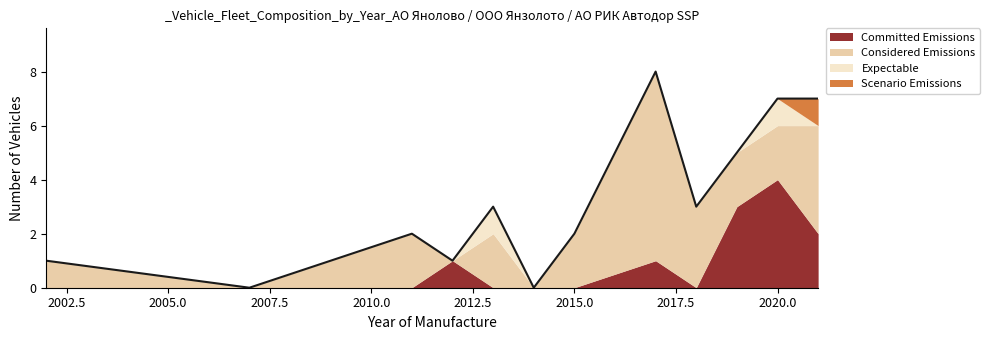

What is the highest value of the Committed Emissions series?

4